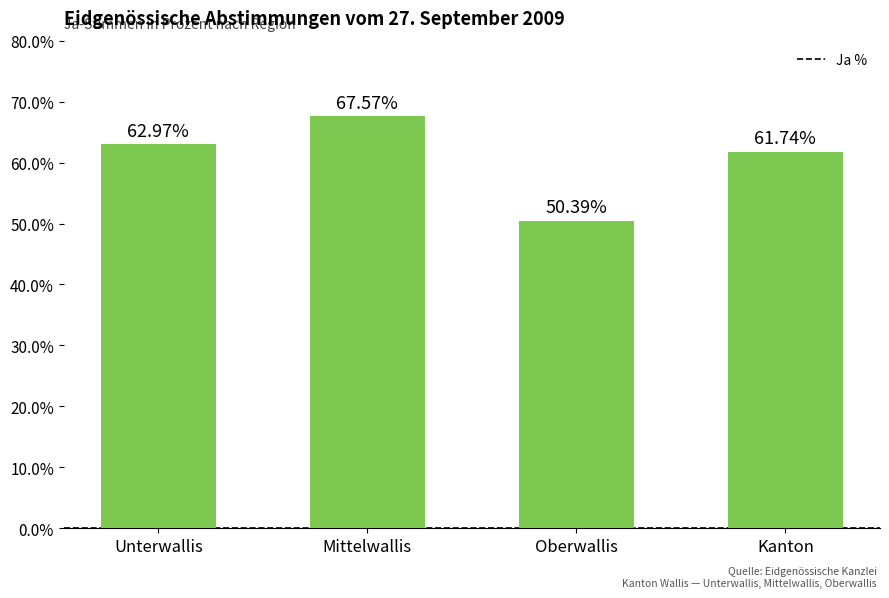

What is the label of the 2nd bar from the right?

Oberwallis